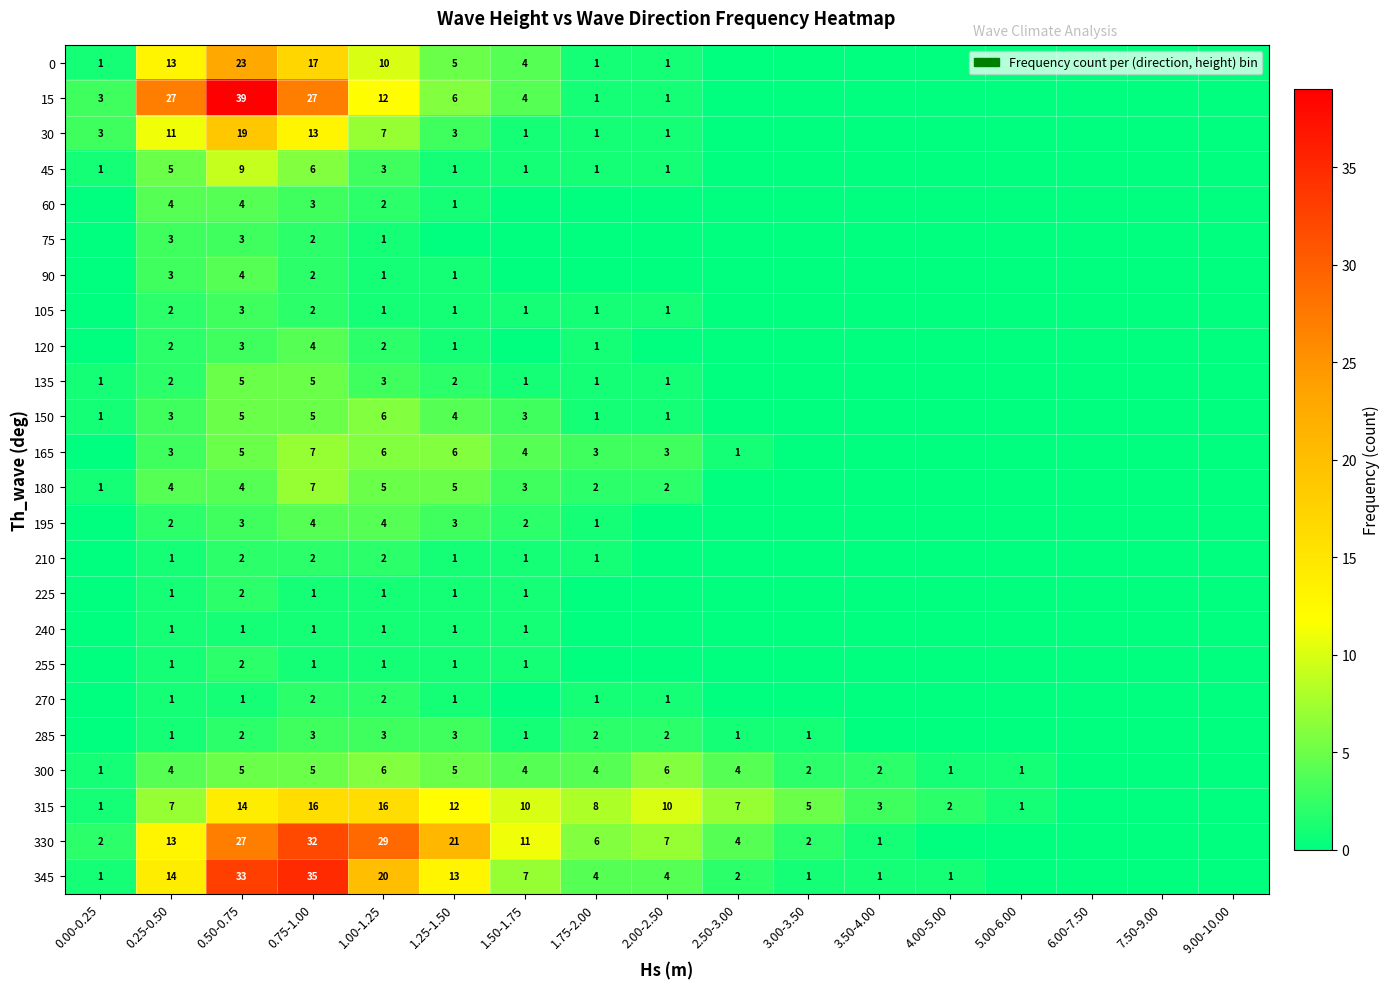

True or false: 45 has a value of 1 at 1.50-1.75.

True